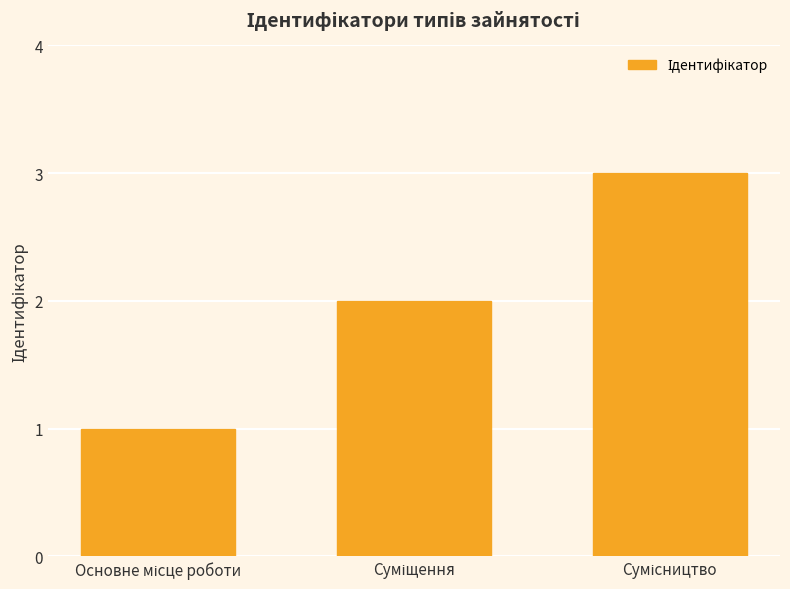

What is the greatest value displayed?

3